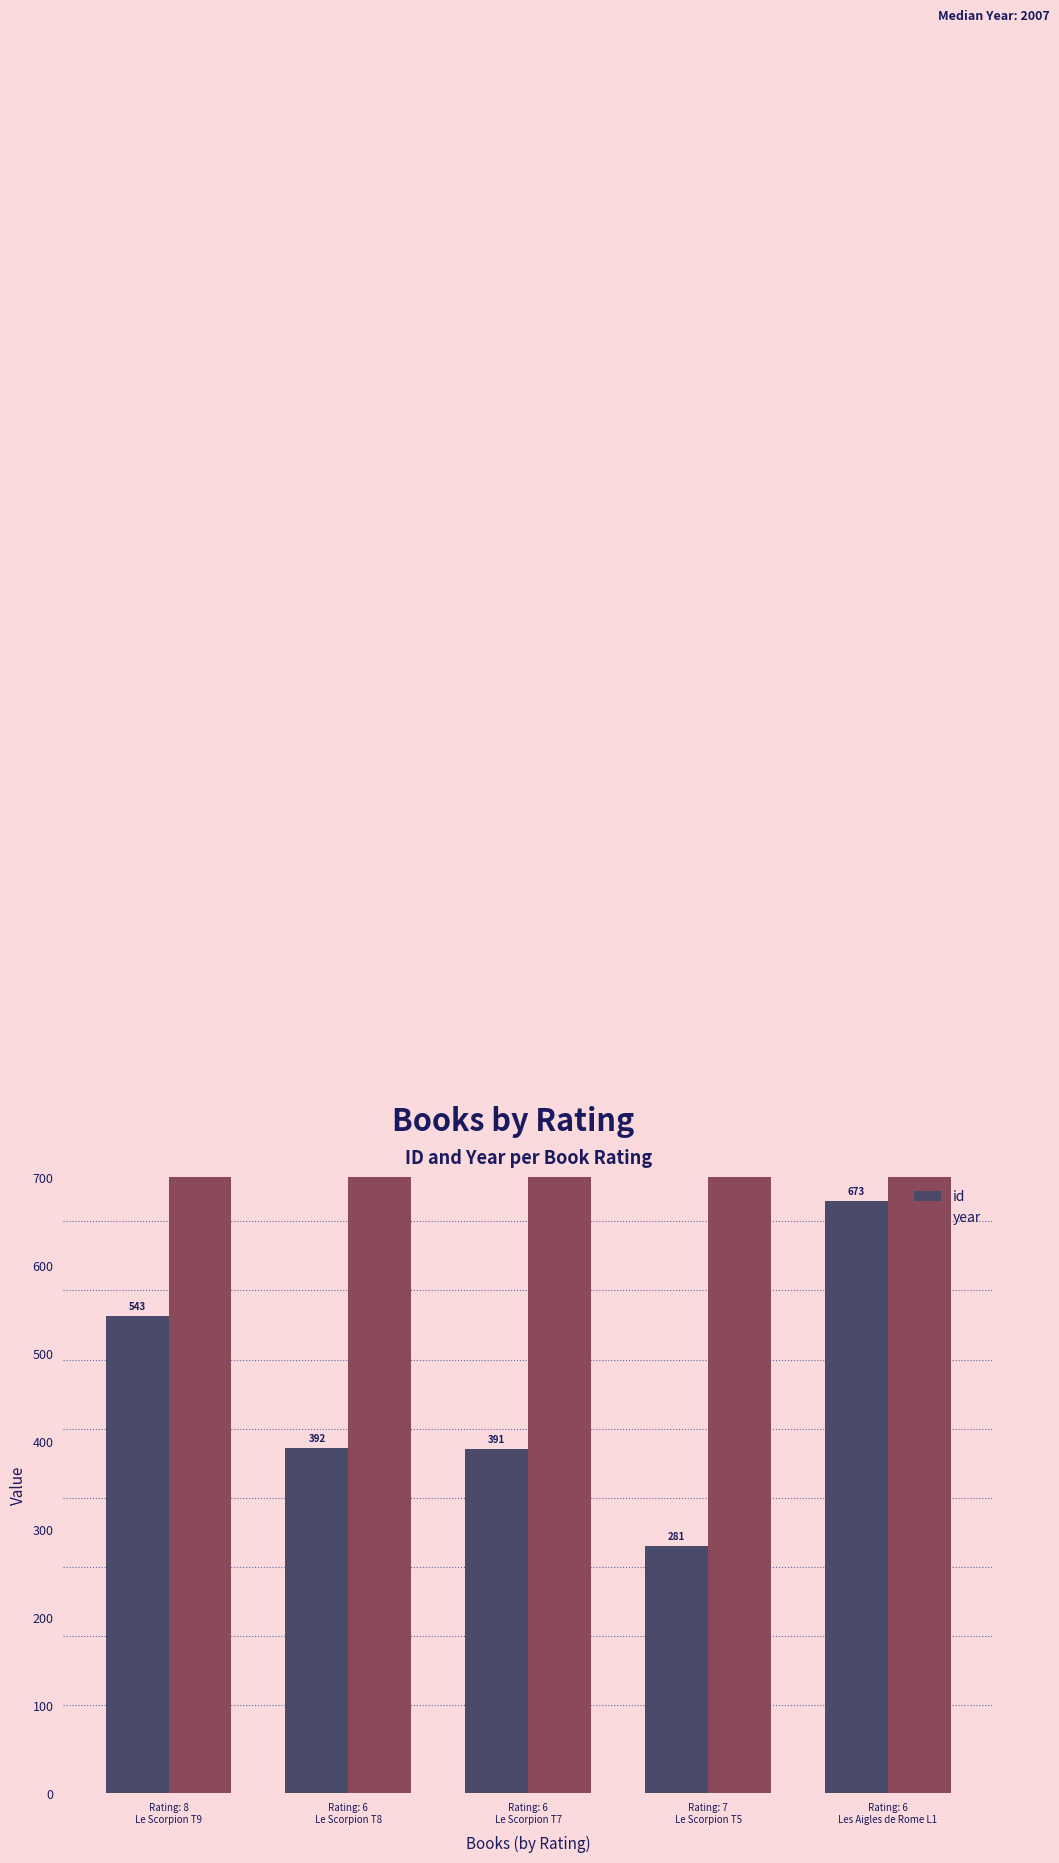

At which category is the sum across all series the highest?

Rating: 6
Les Aigles de Rome L1